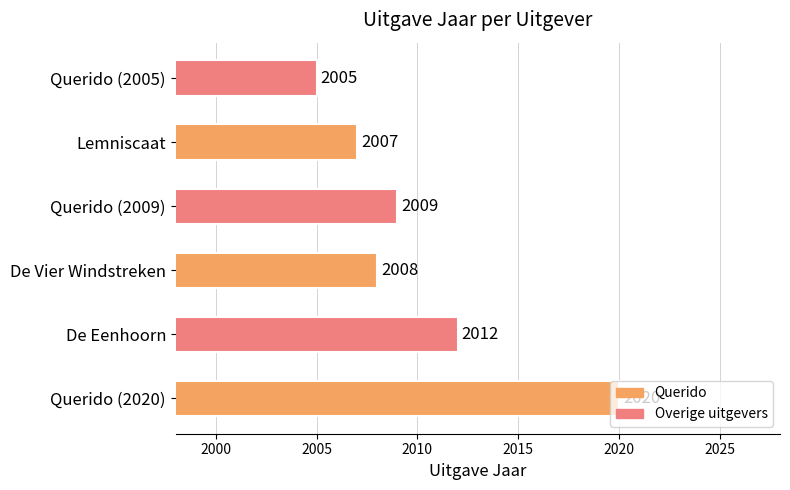

Between De Vier Windstreken and Querido (2009), which is larger?

Querido (2009)